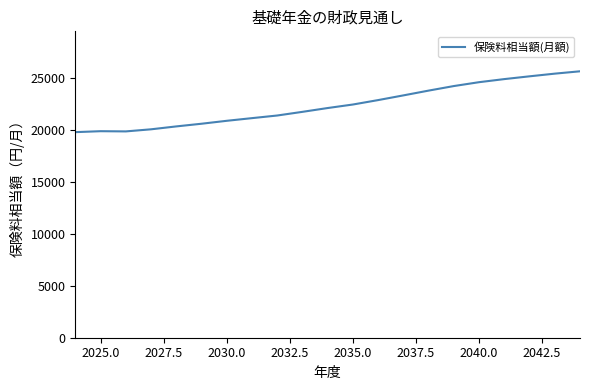

What is the difference between the maximum and minimum values?

5859.8